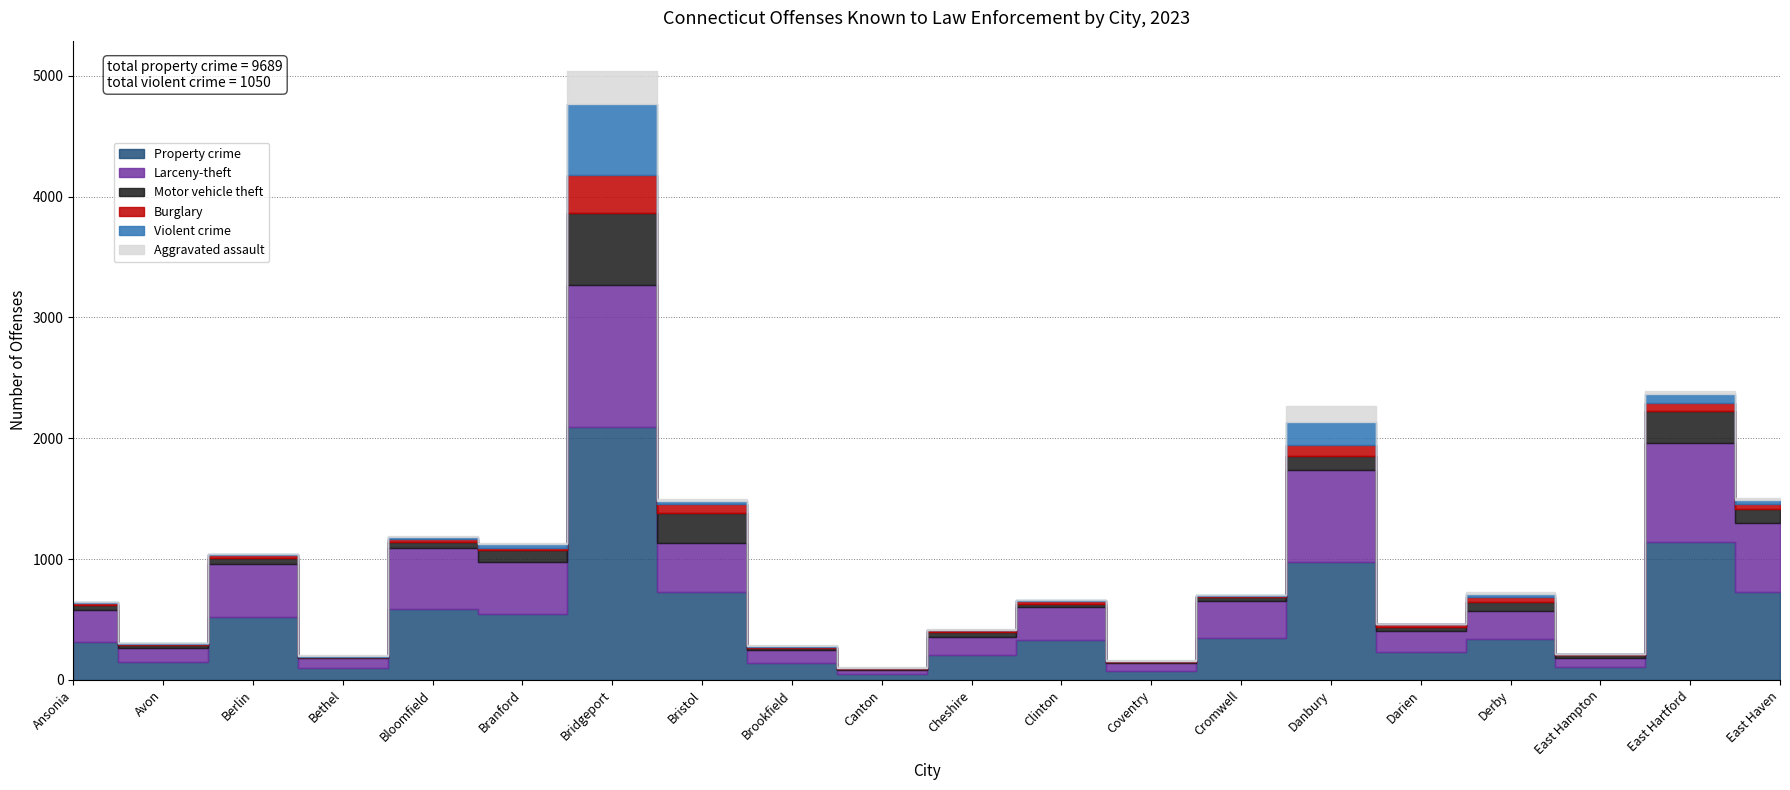

What are all the series names shown in the legend?

Property crime, Larceny-theft, Motor vehicle theft, Burglary, Violent crime, Aggravated assault